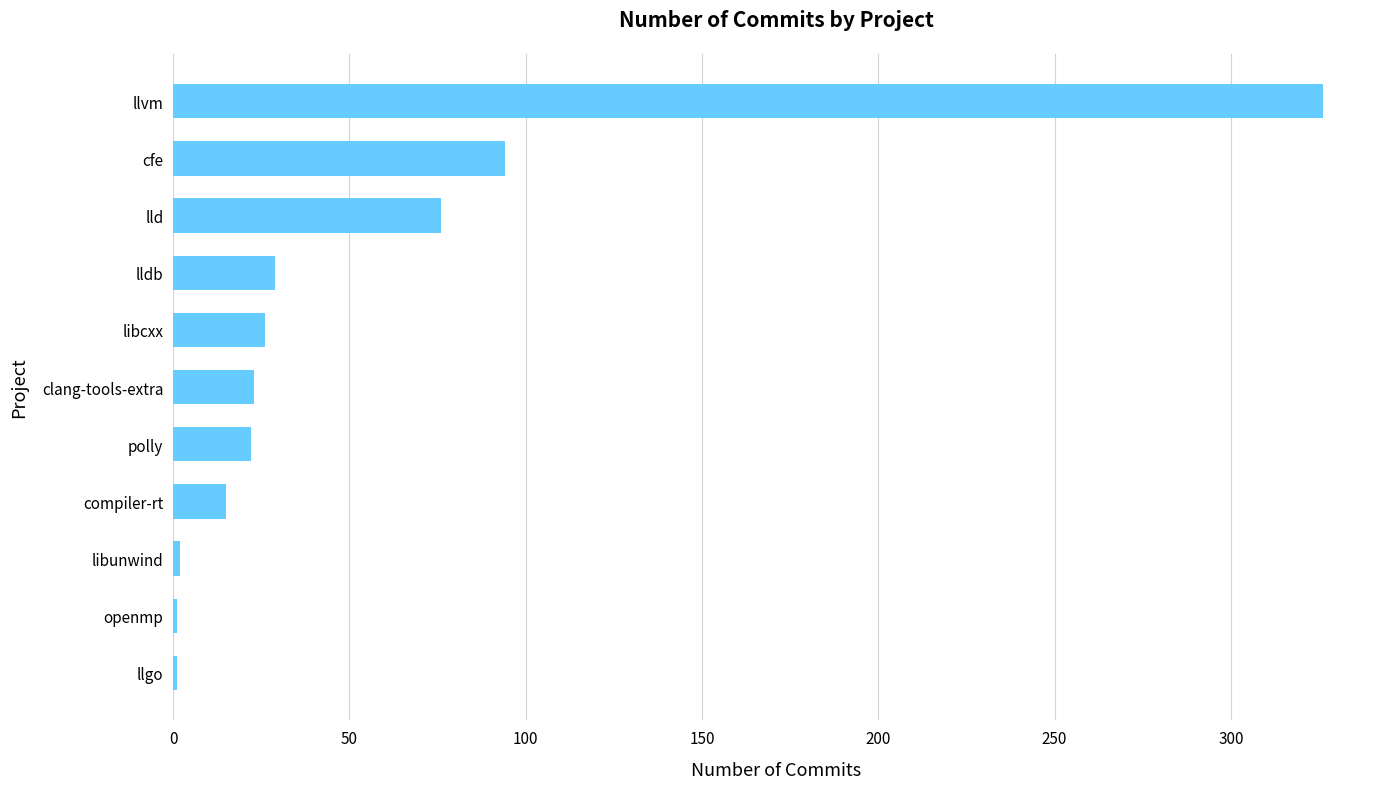

What is the ratio of the value at llvm to the value at cfe?

3.5